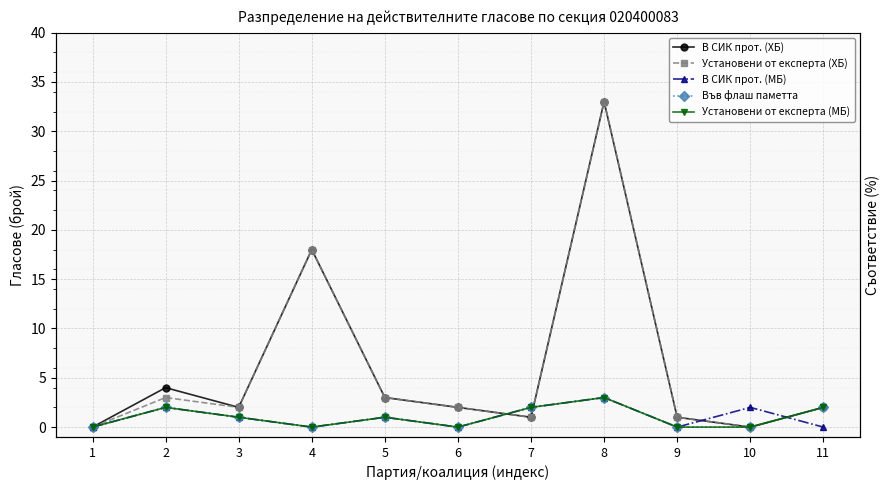

Where do Във флаш паметта and В СИК прот. (ХБ) first cross each other?

6 and 7